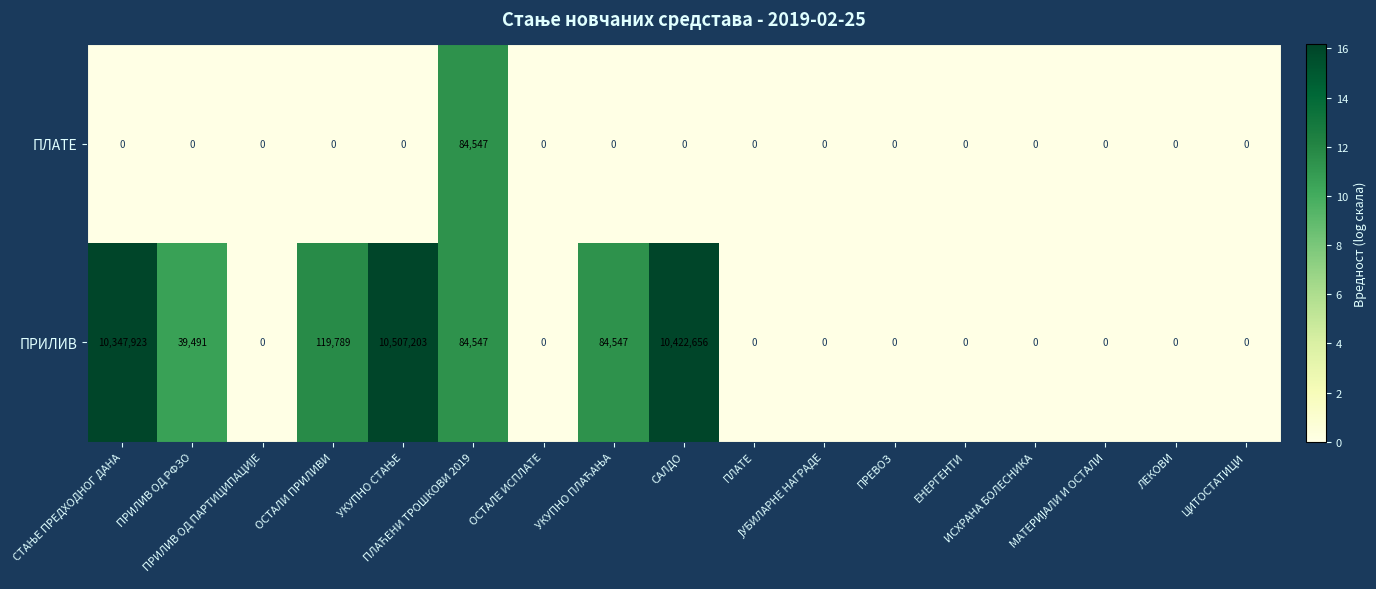

At how many categories does at least one series exceed 2998175?

3